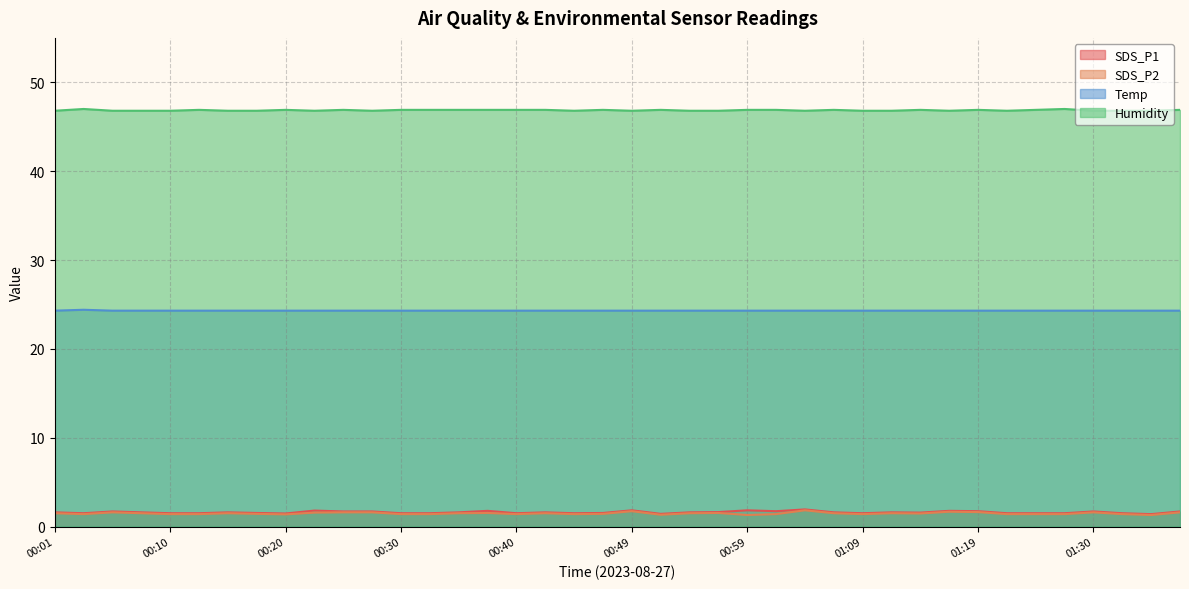

The value of SDS_P2 at 00:57 is 2.1. True or false?

False